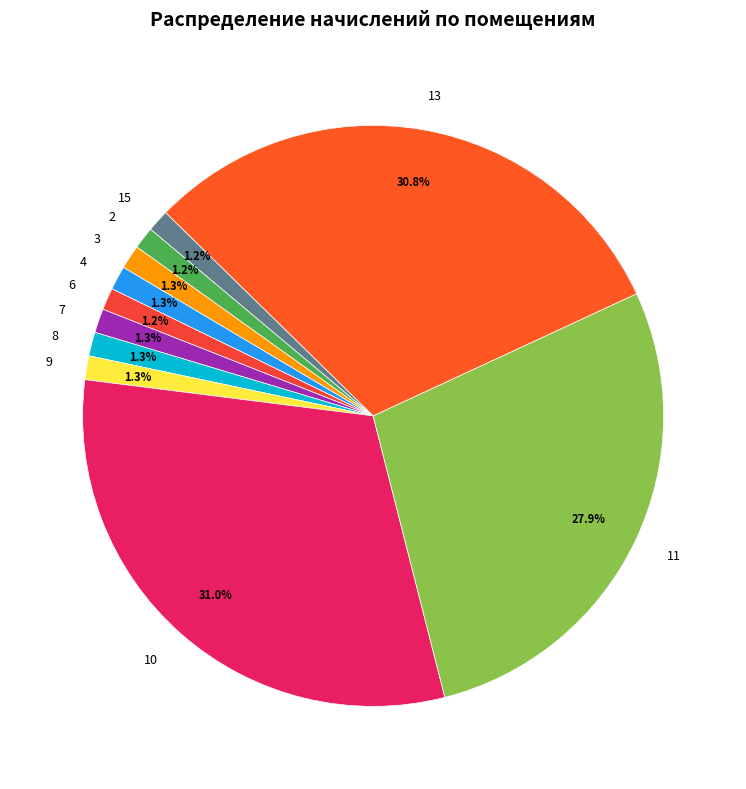

Do 2 and 7 together represent more than half of the pie?

No